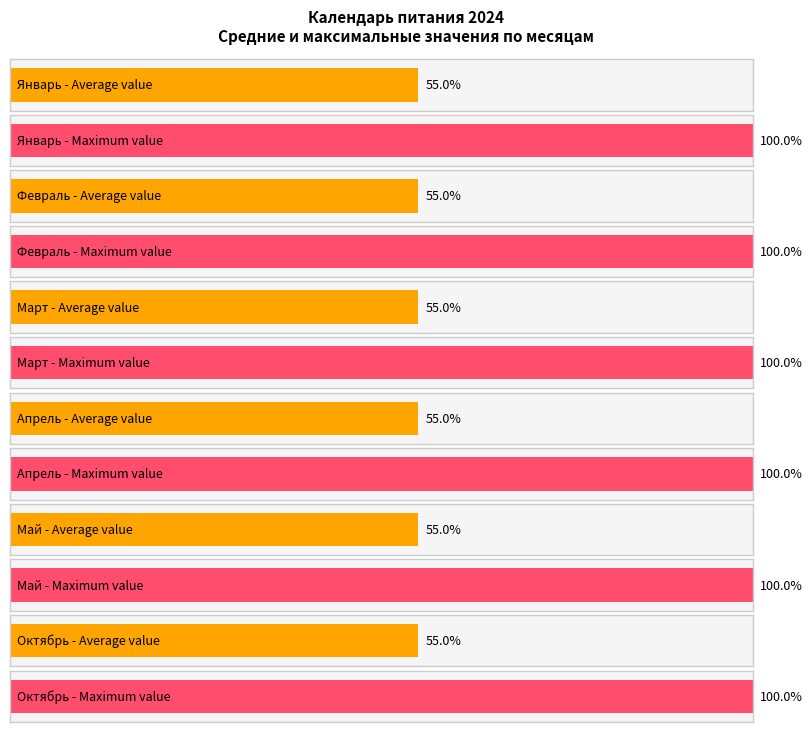

Between 2 and 3, which series saw the biggest shift?

январь